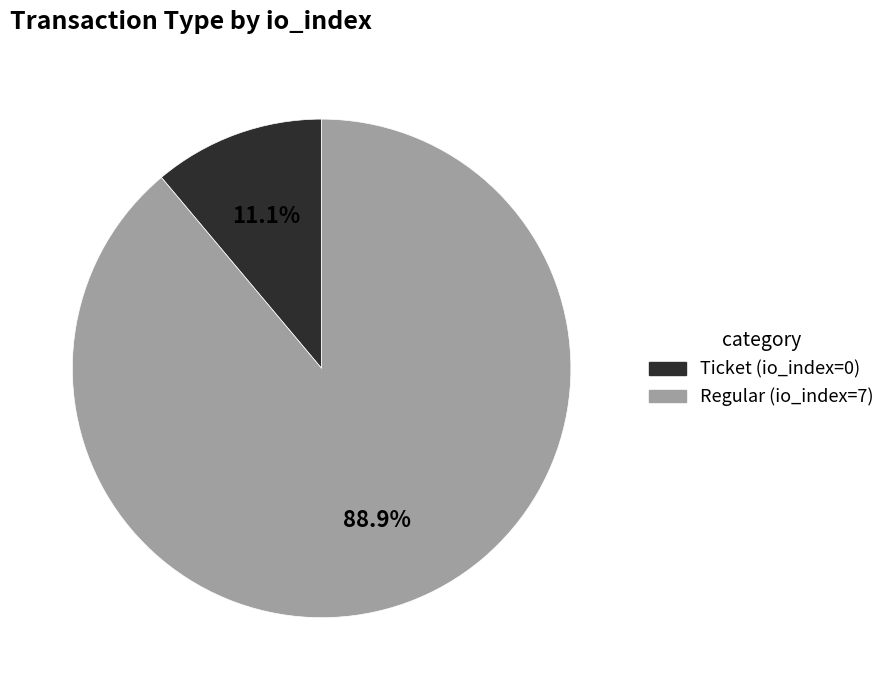

Rank the categories by value from highest to lowest.

Regular (io_index=7), Ticket (io_index=0)